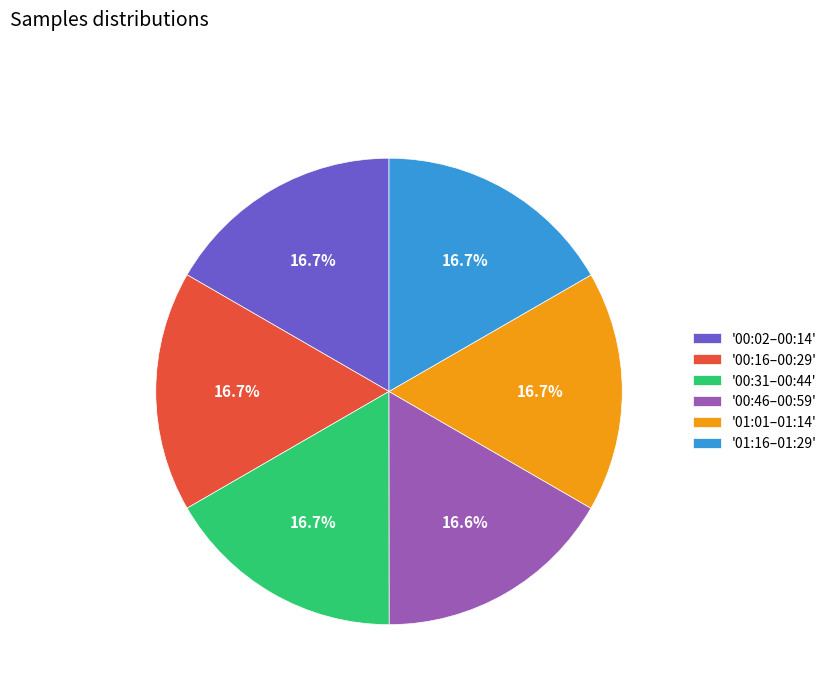

How many segments does this pie chart have?

6